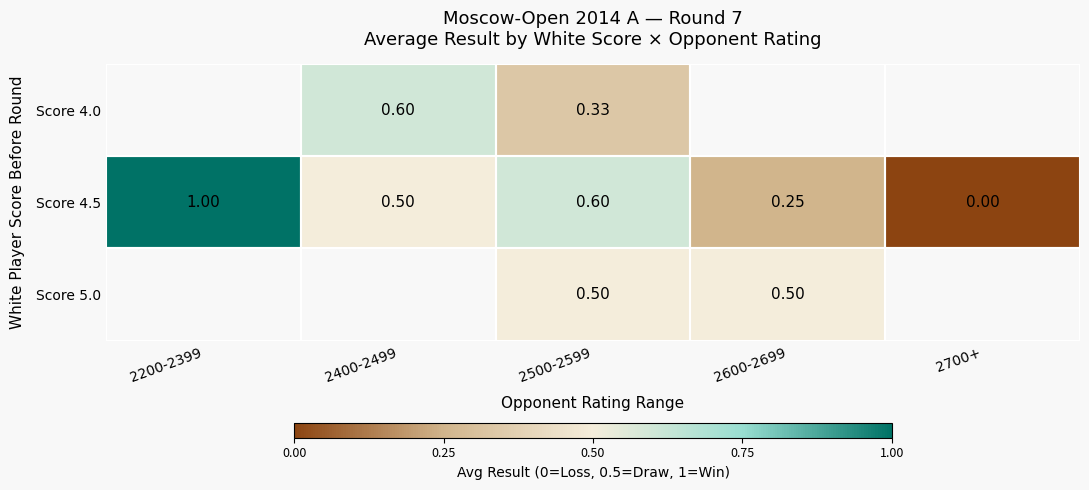

How many positive values does the Score 5.0 series have?

2